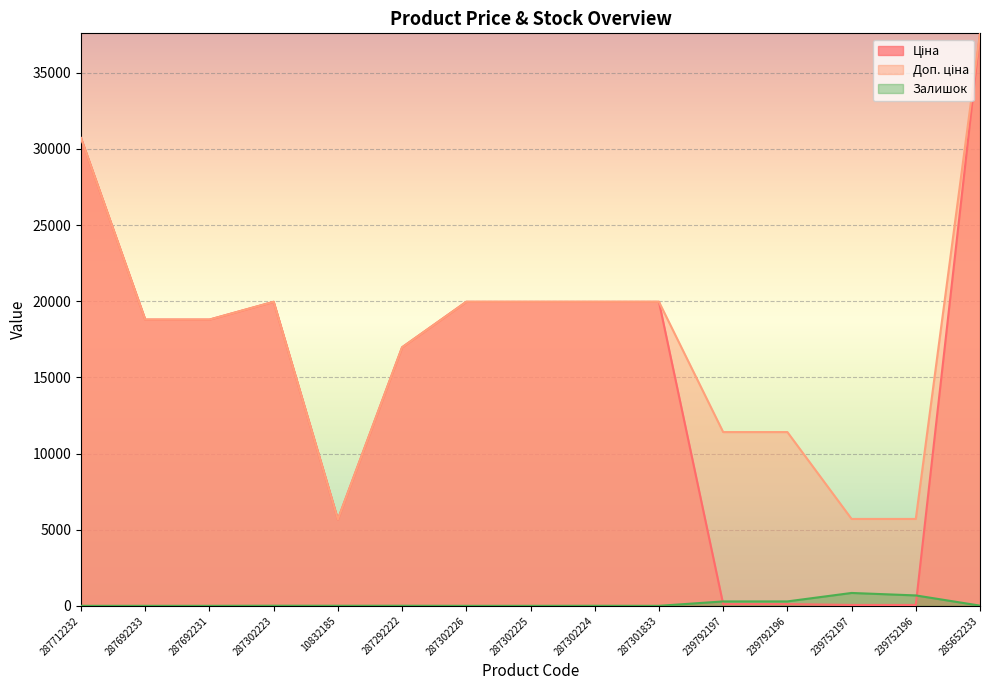

Is it true that Залишок equals 289.0 at 239792197?

True